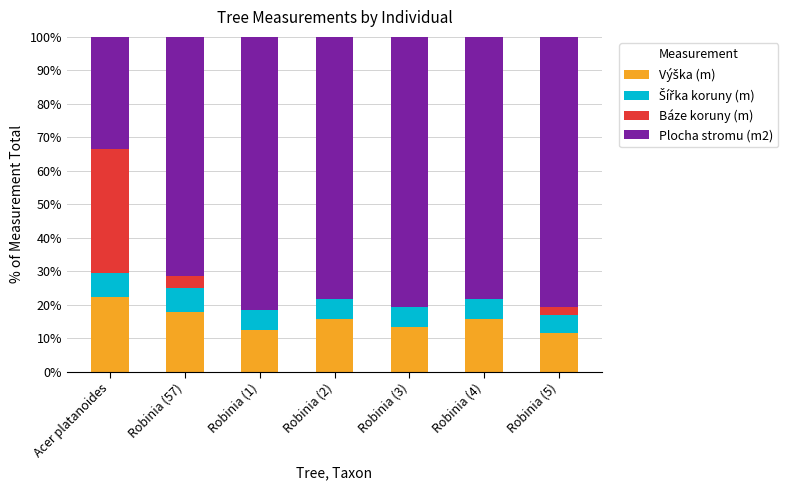

What is the total value across all series at Robinia (3)?

100.0